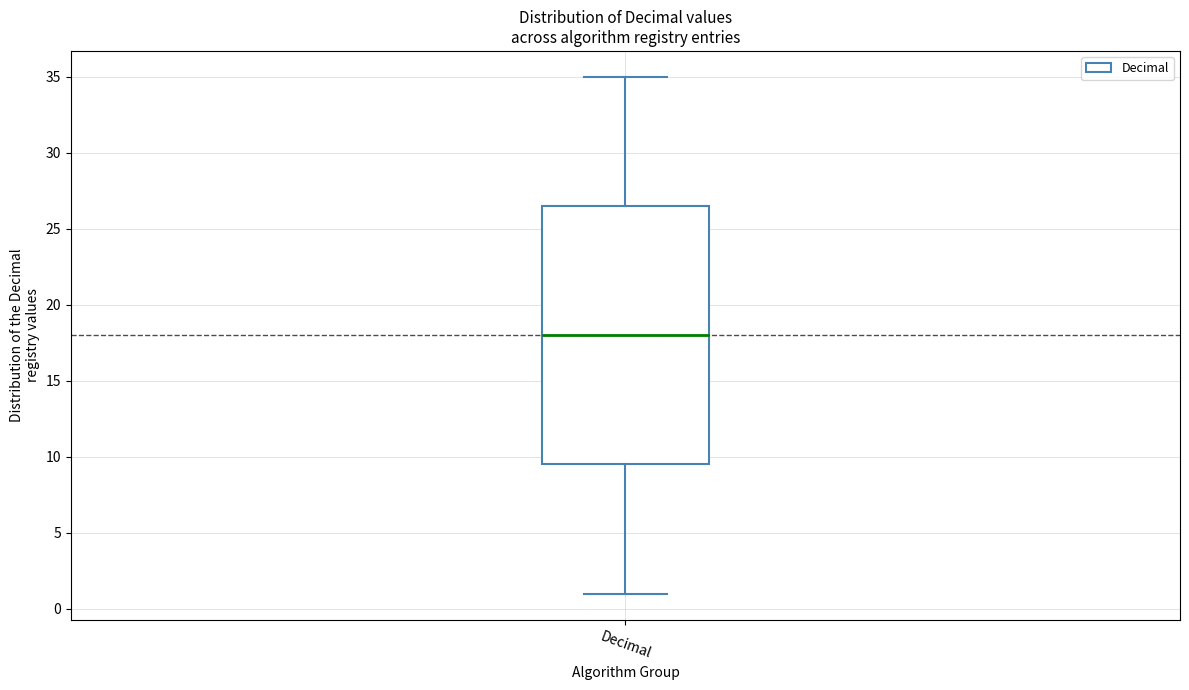

Read this box plot against the y-axis: the position of the median line, the range covered by the box, and the ends of both whiskers. The values are not printed on the chart, so give them approximately, as read against the axis.

median 18.0, box 9.5 to 26.5, whiskers 1.0 to 35.0